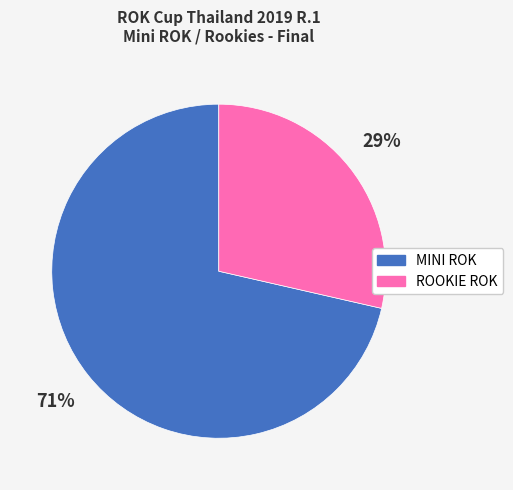

Between MINI ROK and ROOKIE ROK, which is larger?

MINI ROK